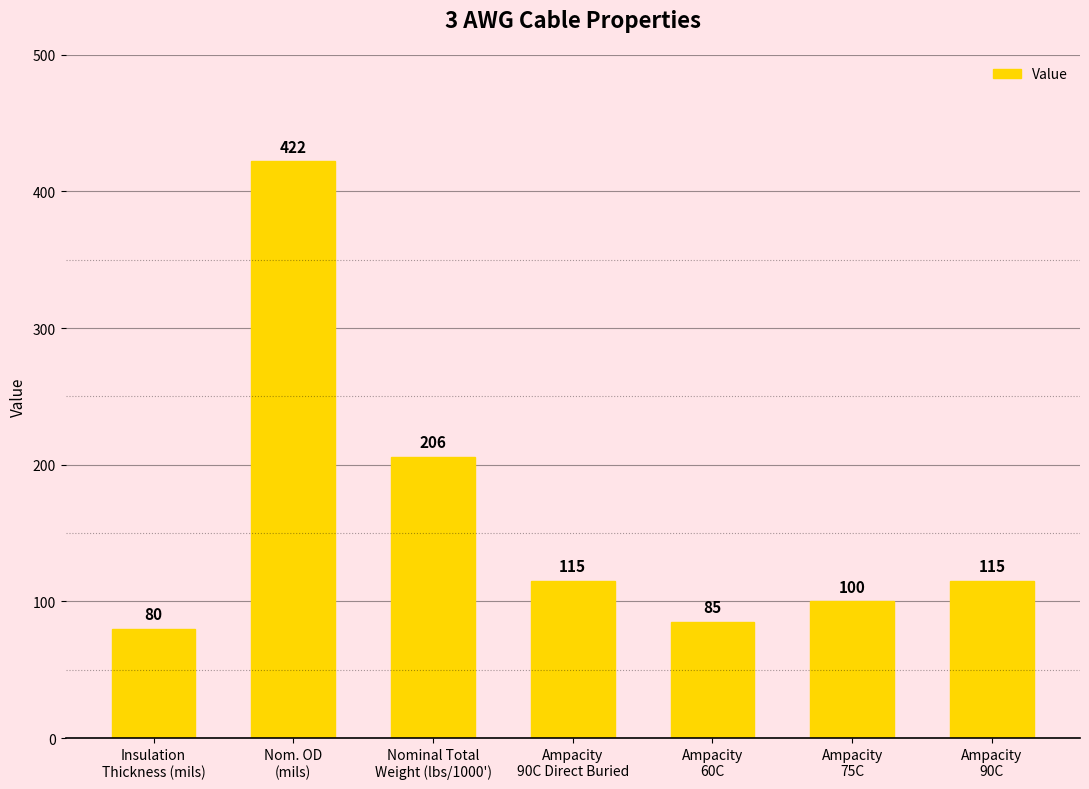

Between Nominal Total
Weight (lbs/1000') and Ampacity
90C Direct Buried, which is larger?

Nominal Total
Weight (lbs/1000')